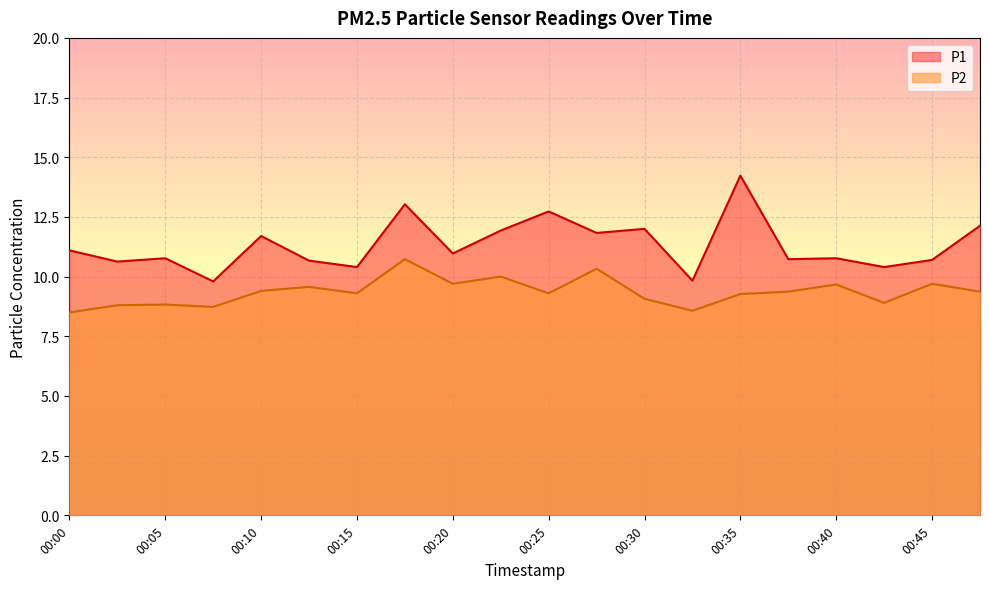

At which category does P1 reach its first local valley?

00:02